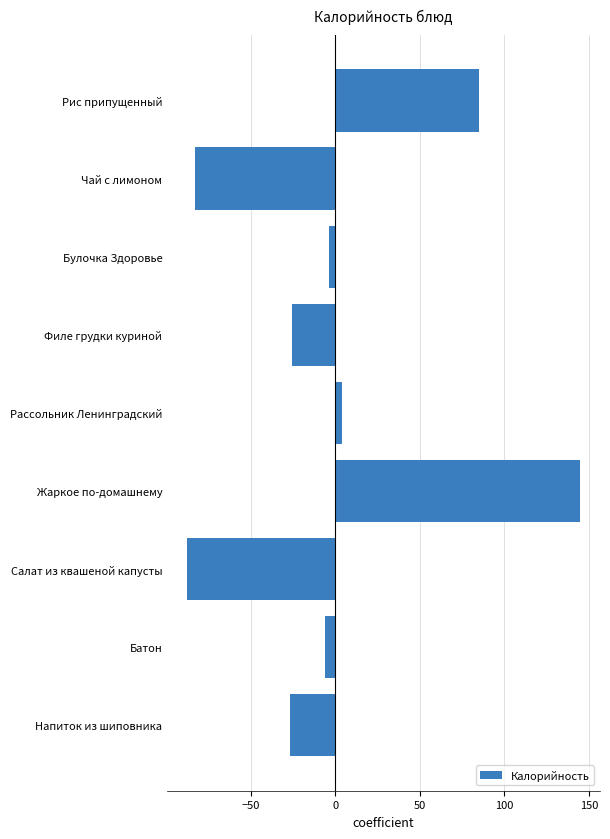

What is the label of the 9th bar from the top?

Напиток из шиповника